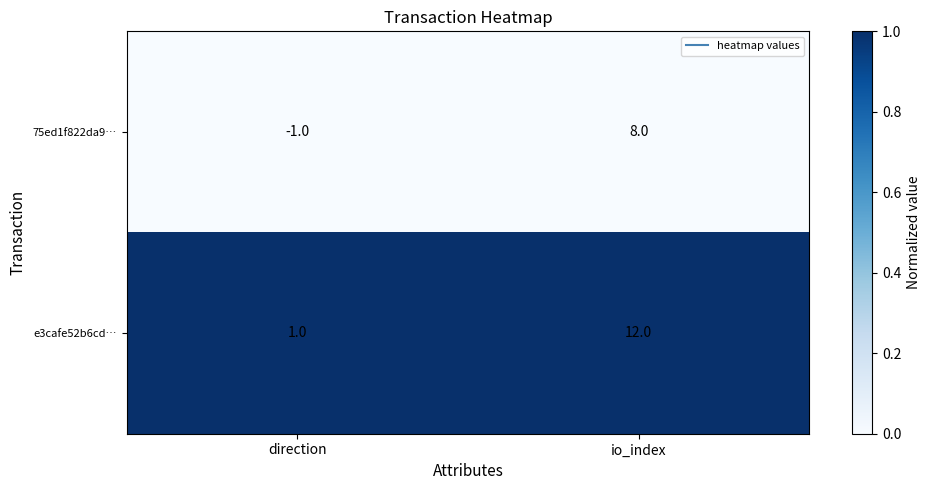

True or false: 75ed1f822da9… has a value of 0 at direction.

False